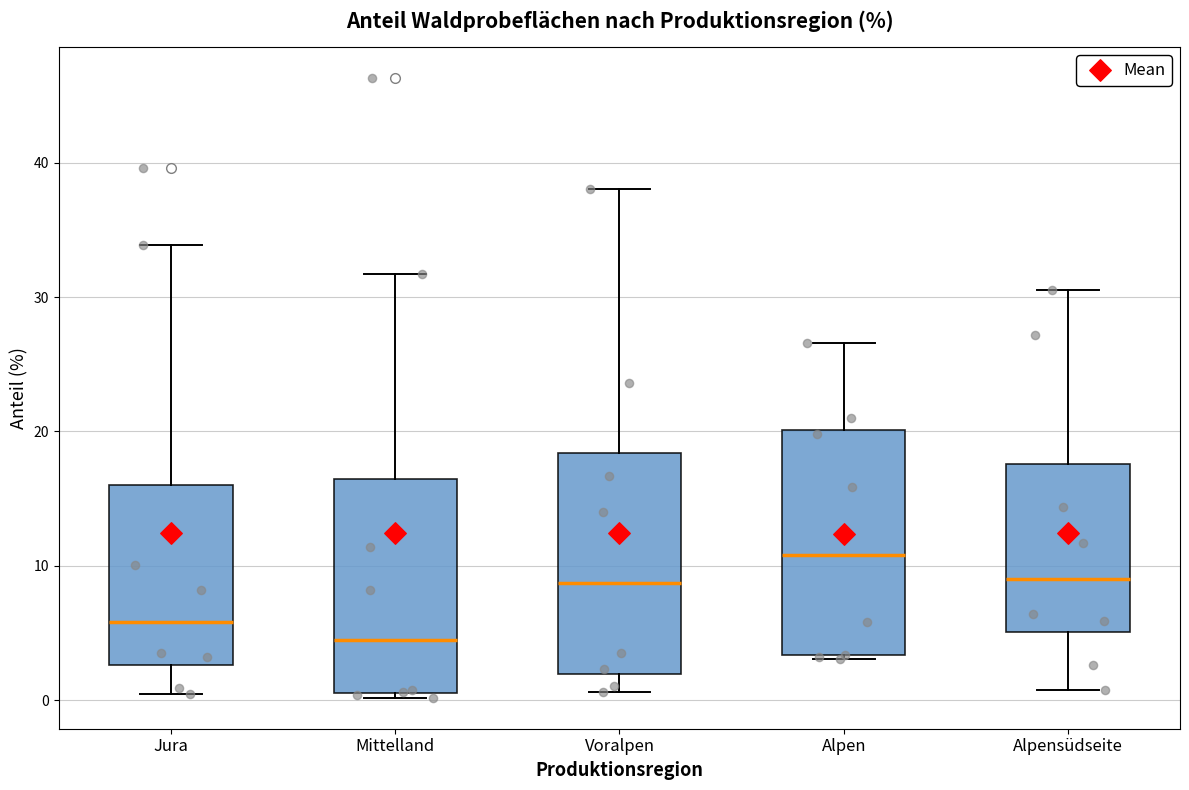

Which box has the lowest median line?

Mittelland